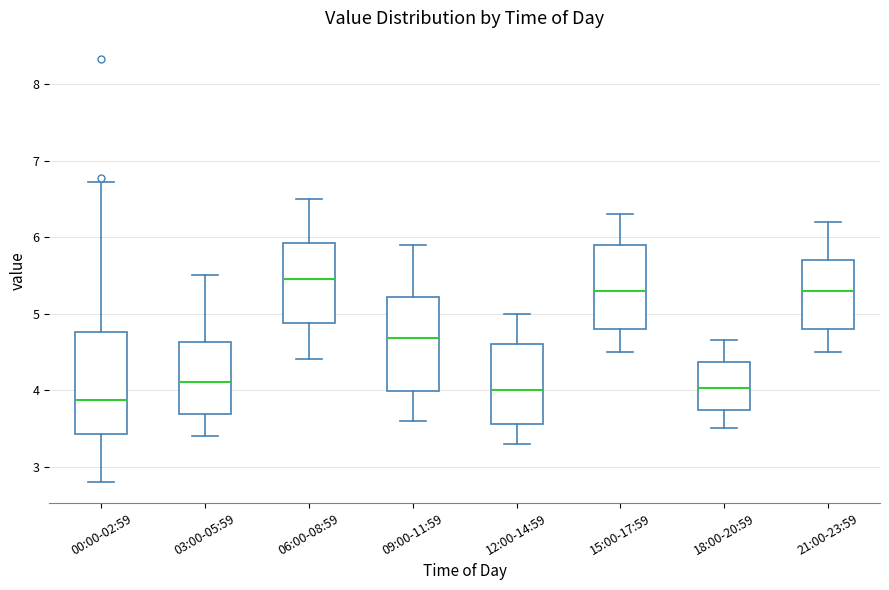

Comparing the boxes themselves (not the whiskers), which one is the tallest?

00:00-02:59